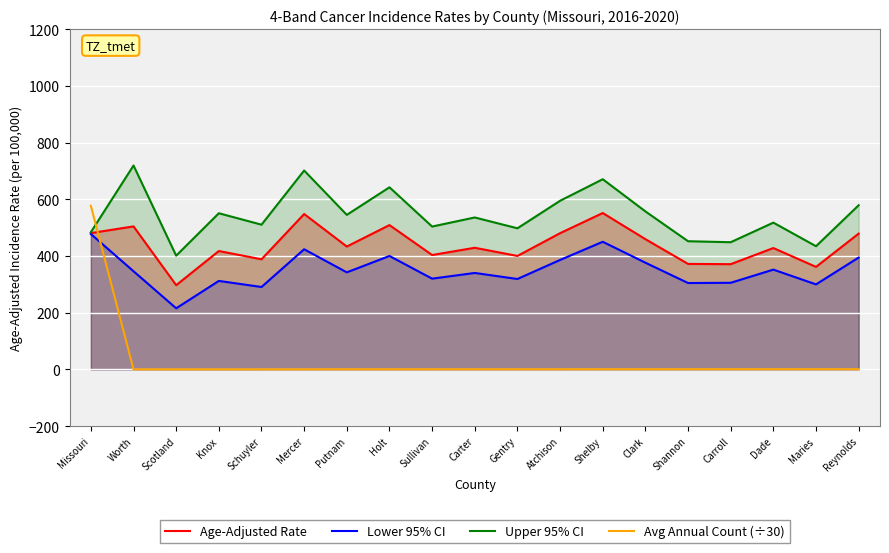

Rank the series by their average value, from lowest to highest.

Avg Annual Count (÷30), Lower 95% CI, Age-Adjusted Rate, Upper 95% CI